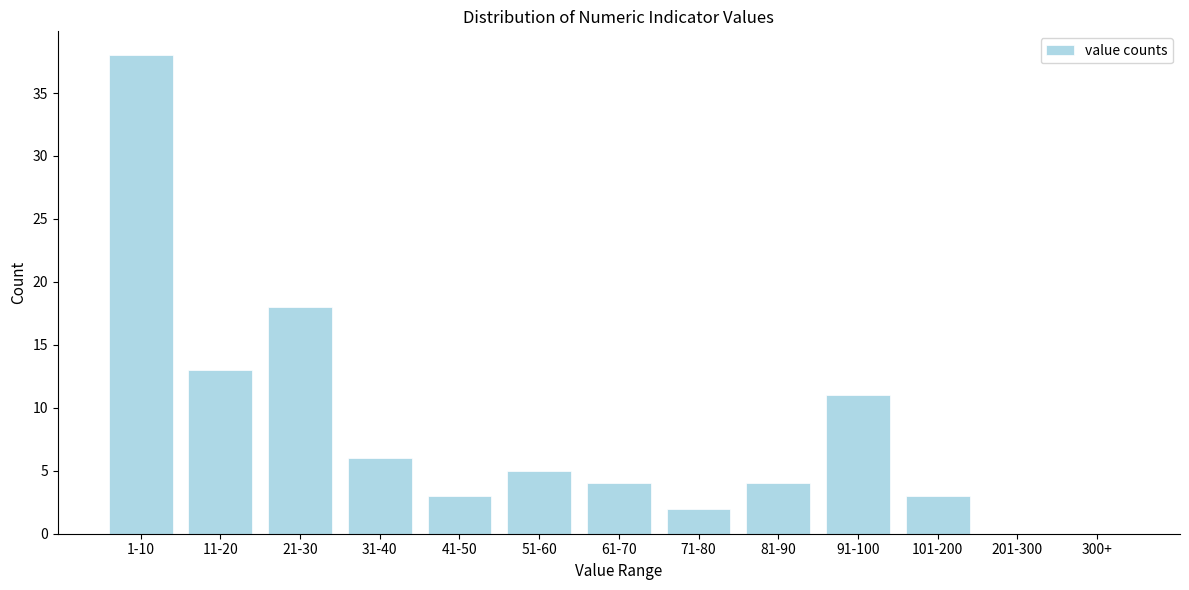

Reading right to left, what are all the values shown in this chart?

300+=0	201-300=0	101-200=3	91-100=11	81-90=4	71-80=2	61-70=4	51-60=5	41-50=3	31-40=6	21-30=18	11-20=13	1-10=38